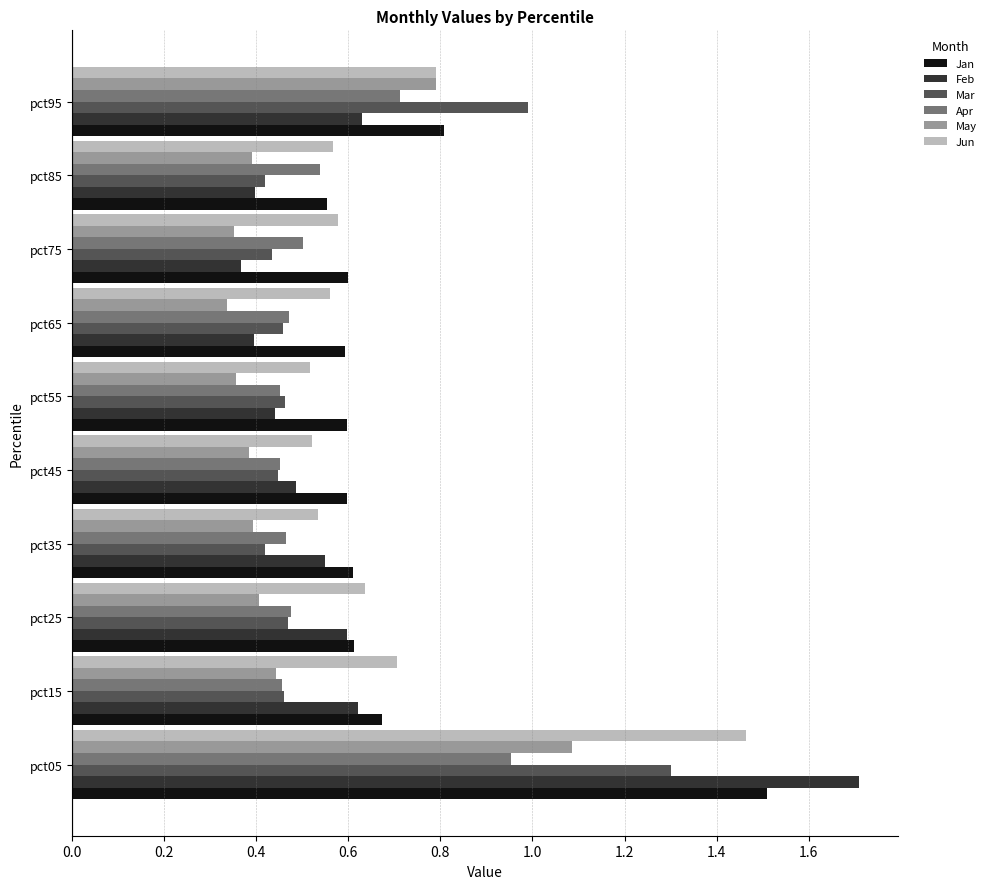

The May series shows 0.6 at pct75. True or false?

False